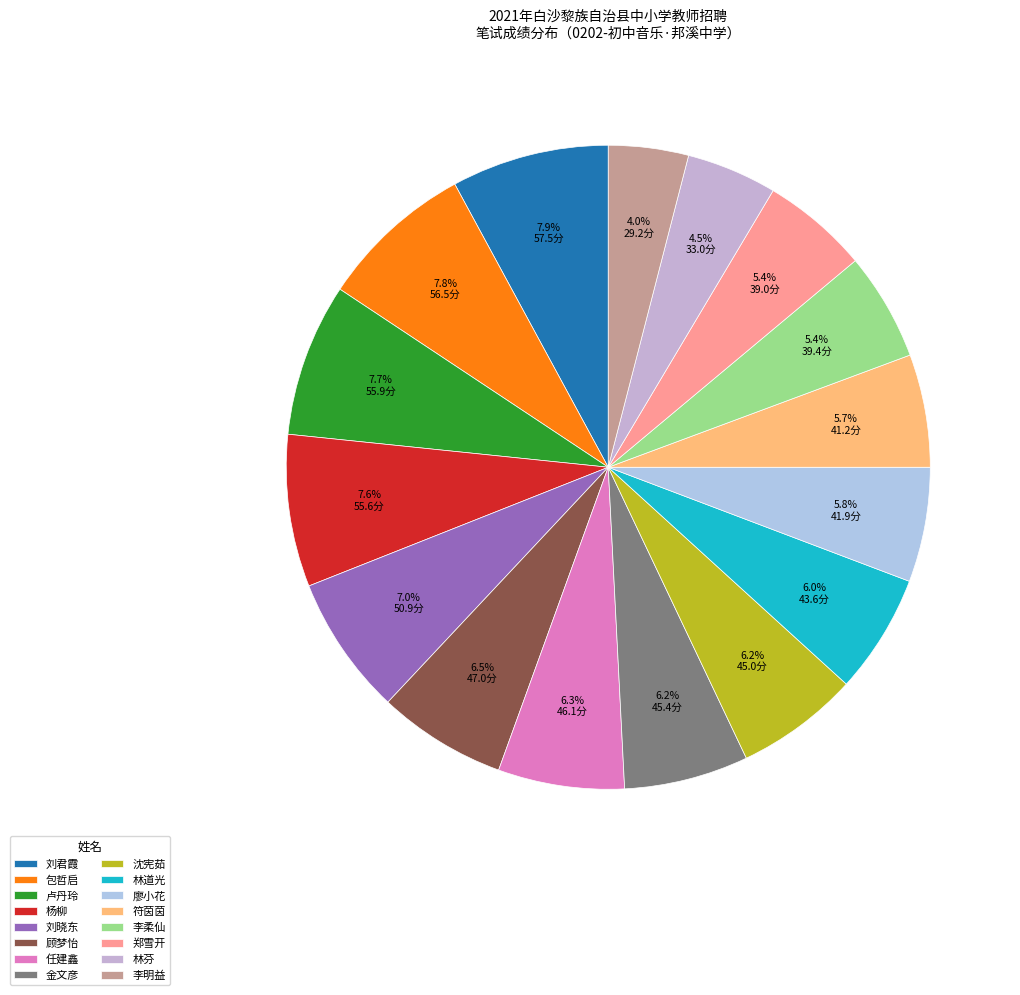

To the nearest percent, what is the difference between the largest and smallest slice percentages?

4%